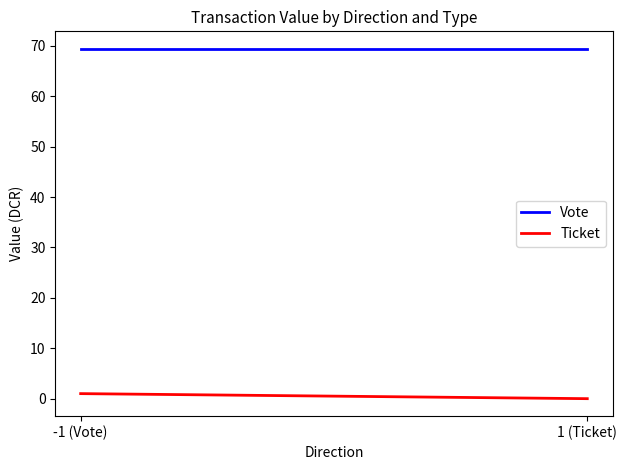

What are all the series names shown in the legend?

Vote, Ticket